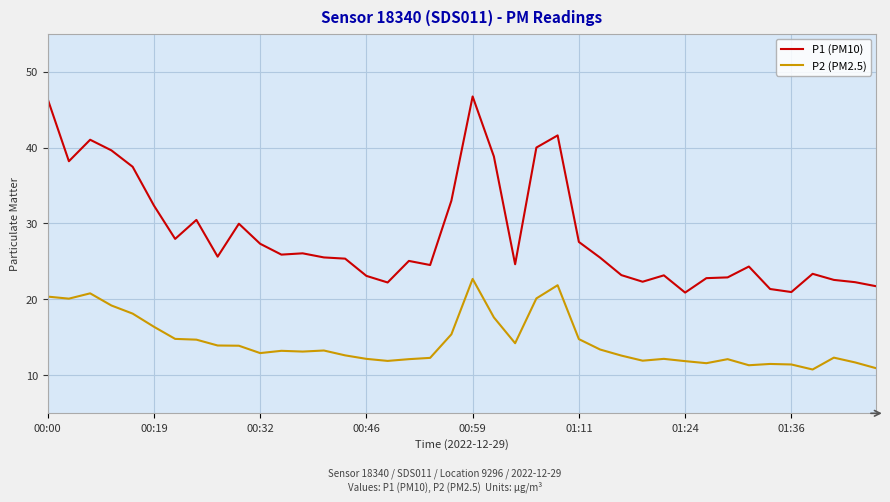

What is the greatest value displayed?

46.7